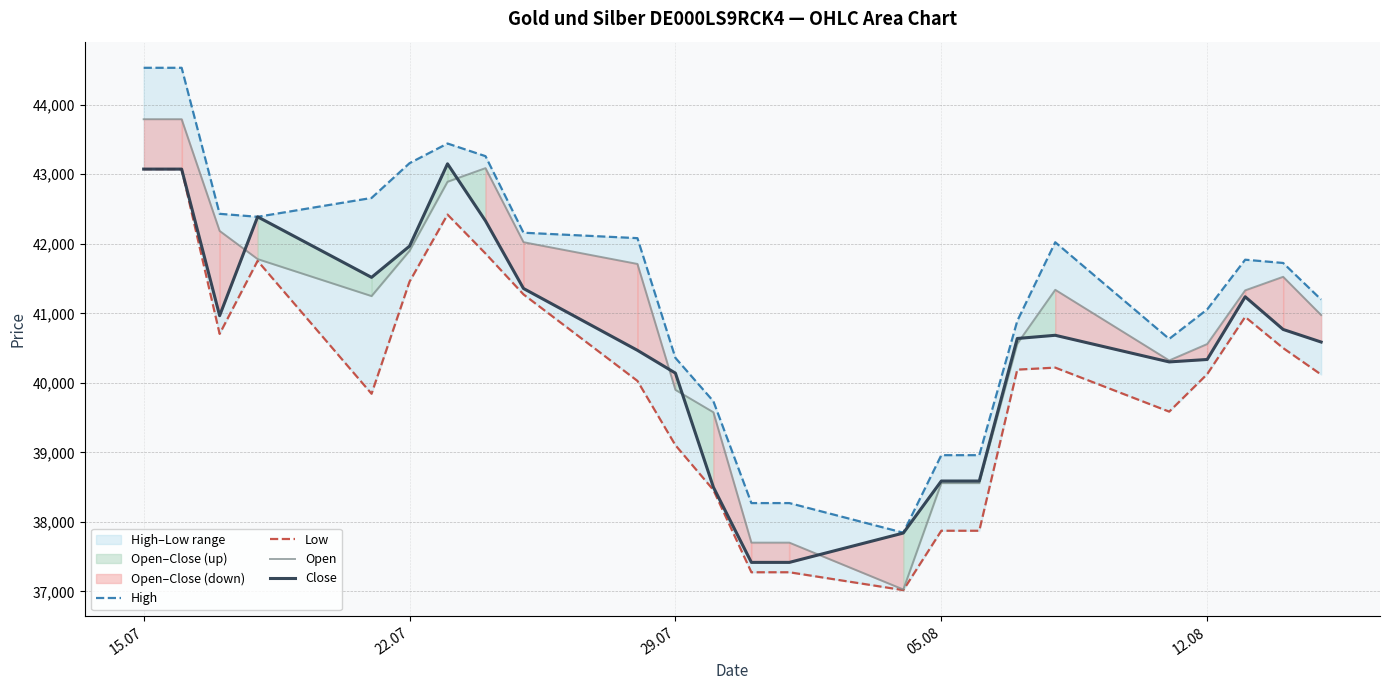

What is the lowest value of the Close series?

37418